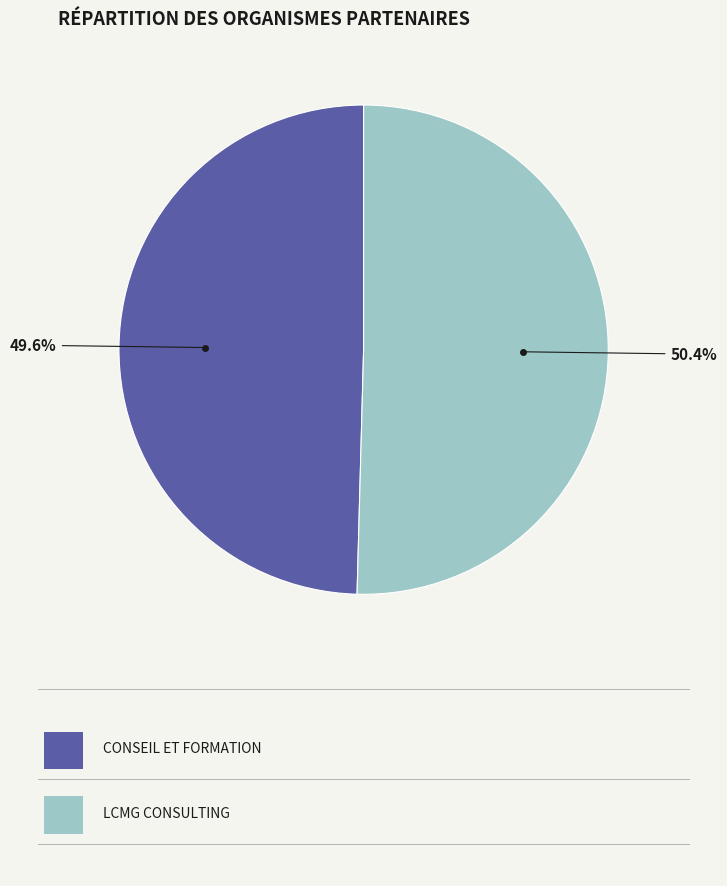

How many slices are in this pie chart?

2